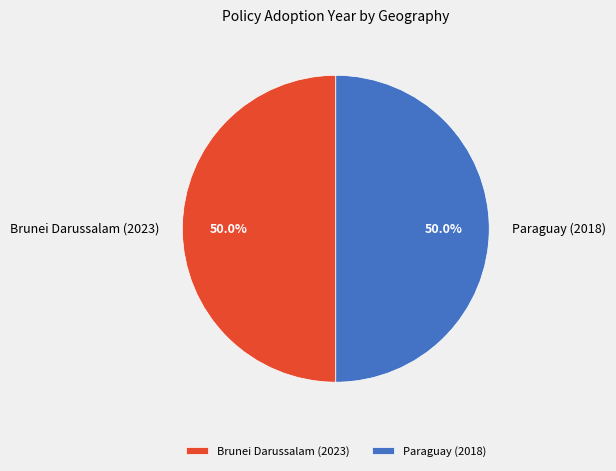

Is there any slice that represents more than half of the pie?

Yes